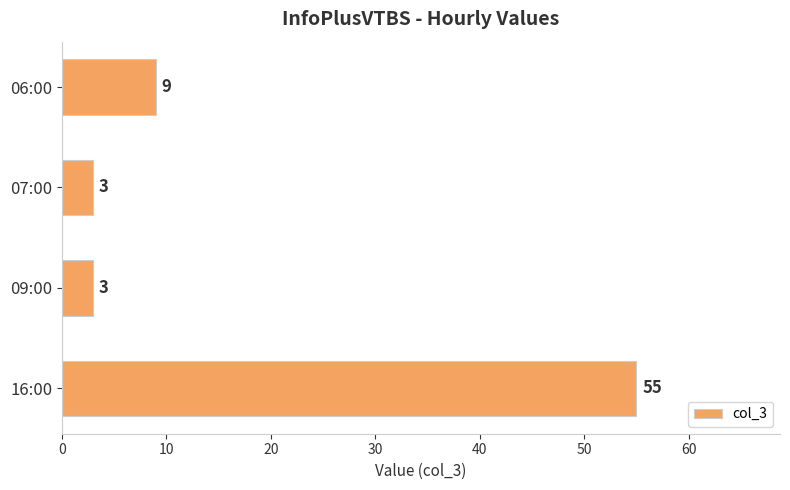

Does the chart contain any negative values?

No